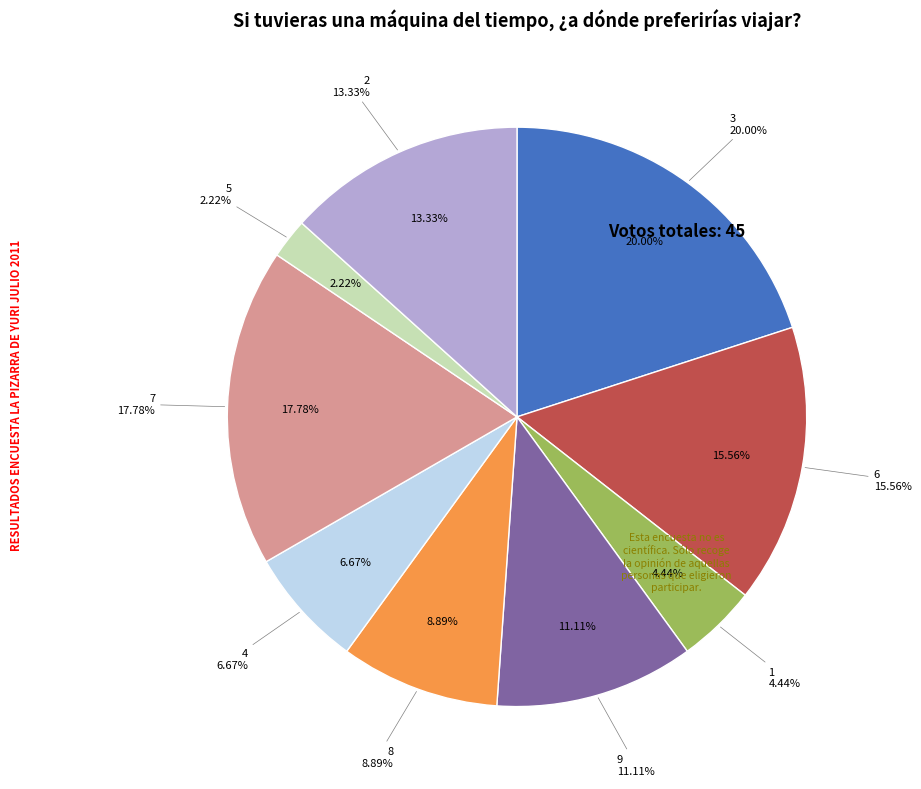

How many segments does this pie chart have?

9